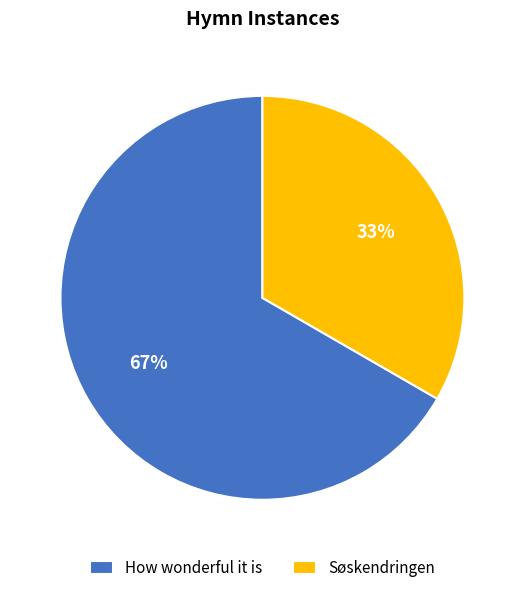

To the nearest percent, what is the combined percentage of How wonderful it is and Søskendringen?

100%